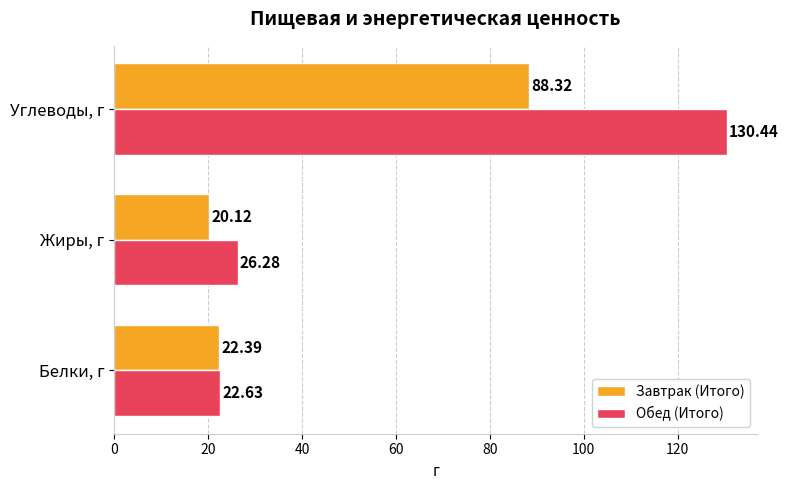

What is the sum of all Завтрак (Итого) values?

130.8